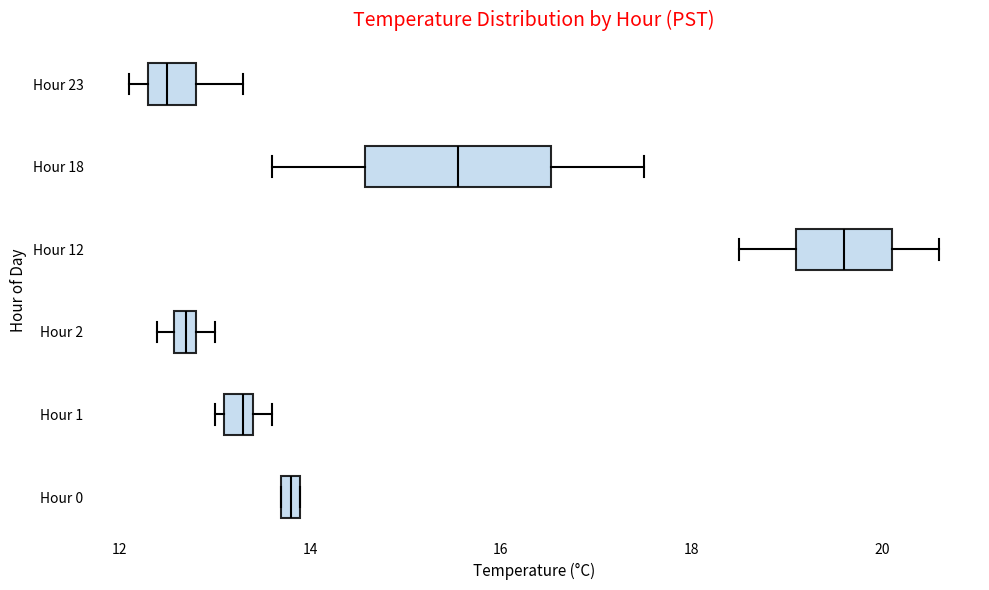

Comparing the boxes themselves (not the whiskers), which one is the widest?

Hour 18